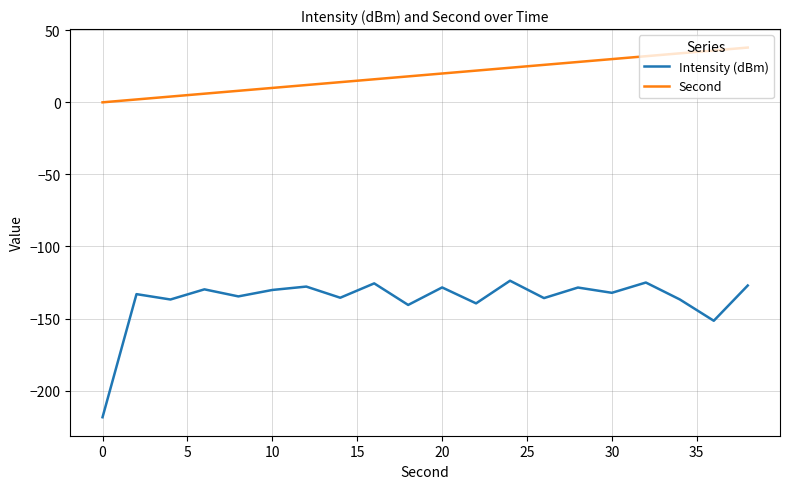

Rank the series by their average value, from highest to lowest.

Second, Intensity (dBm)